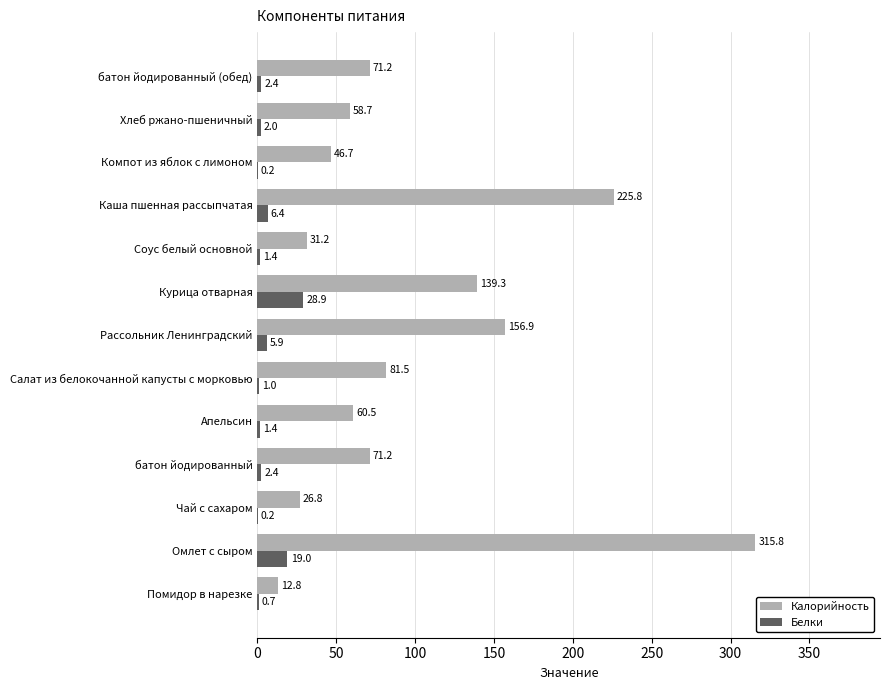

At which category is the sum across all series the highest?

Омлет с сыром